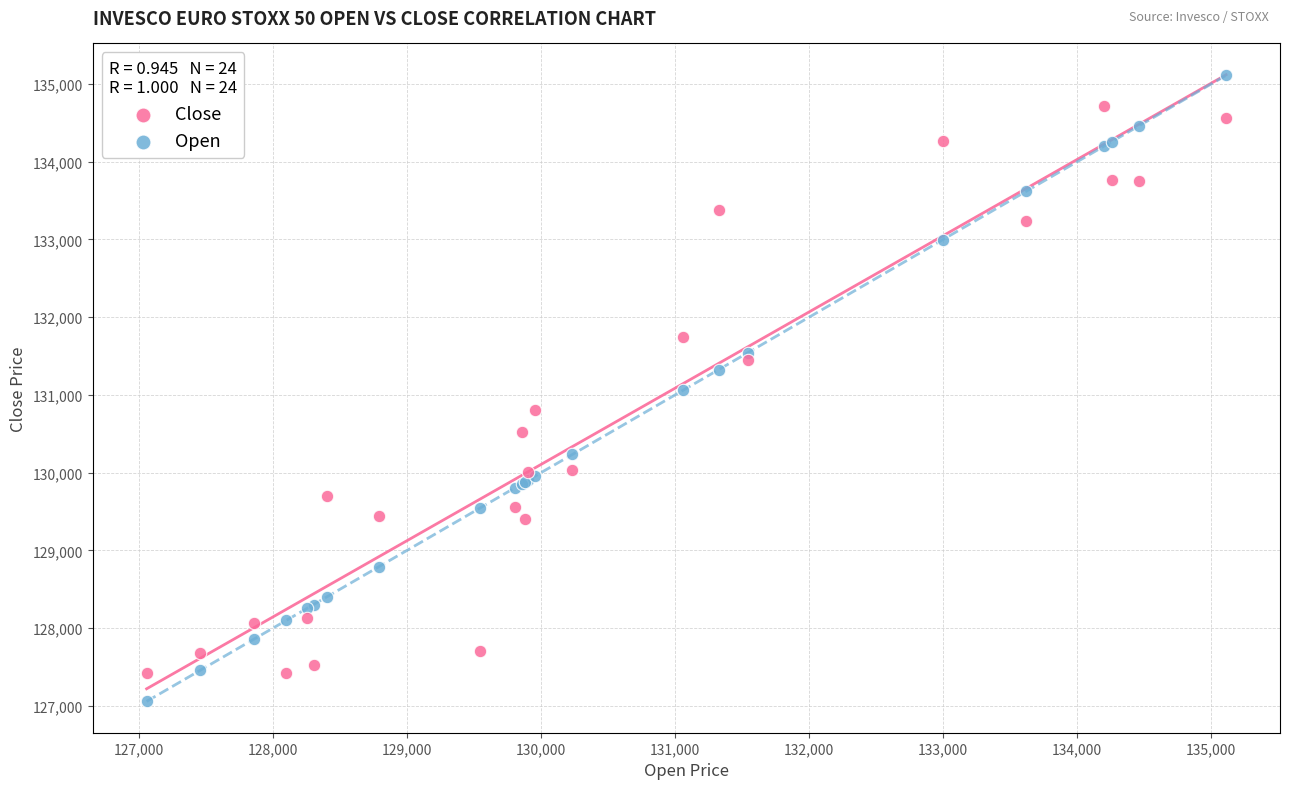

What are all the series names shown in the legend?

Close, Open